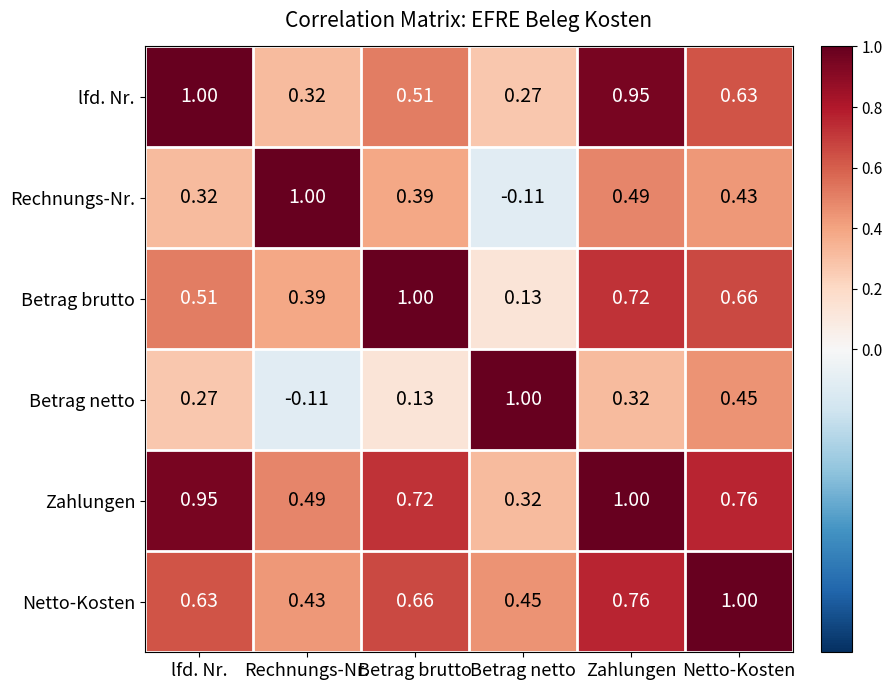

At which label does Rechnungs-Nr. first exceed 0?

lfd. Nr.